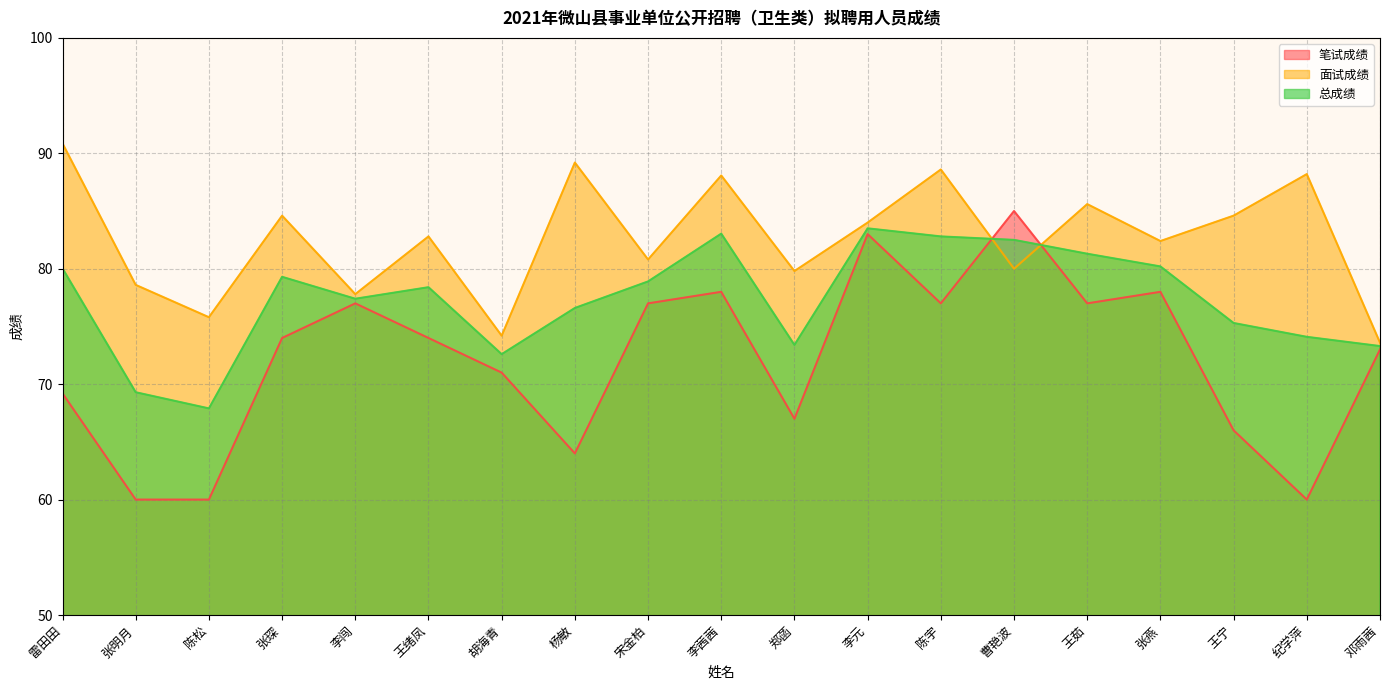

How many intersections are there between 面试成绩 and 笔试成绩?

2